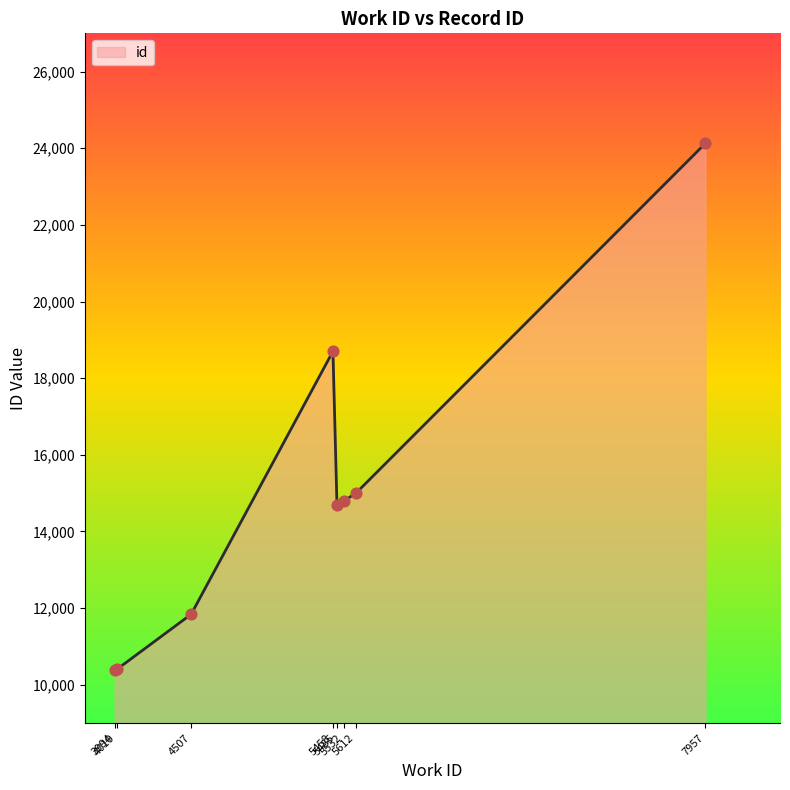

Approximately how many times larger is the value at 5612 compared to 5485?

1.0